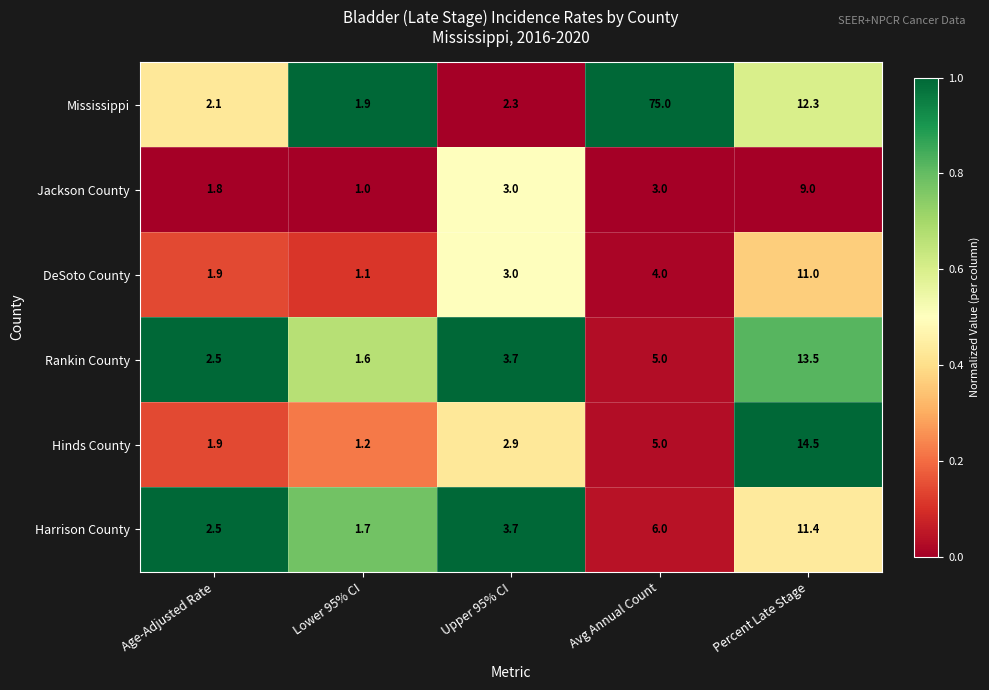

What is the total value across all series at Upper 95% CI?

18.6